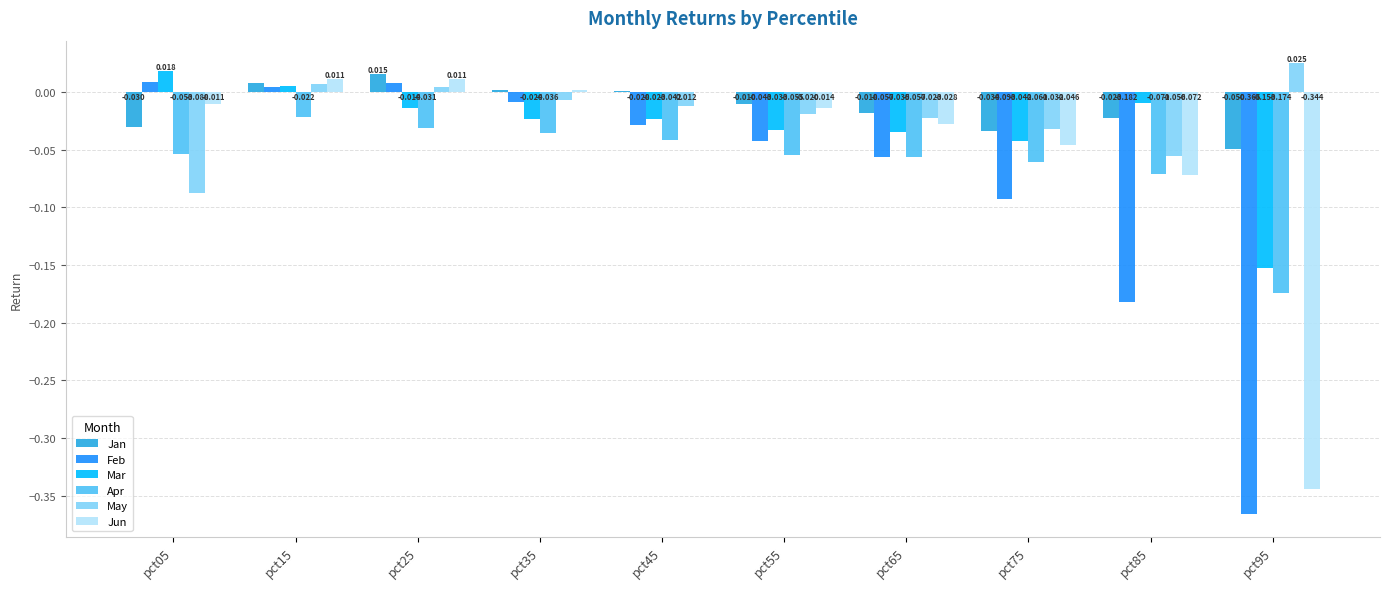

Which series has the largest total across all categories?

Jan